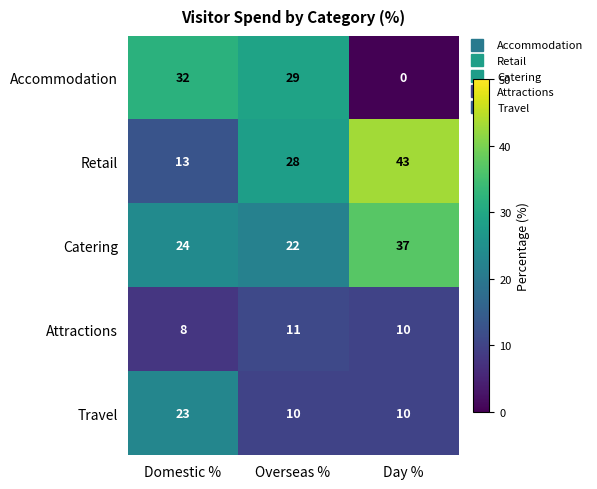

At how many categories does at least one series exceed 2?

3